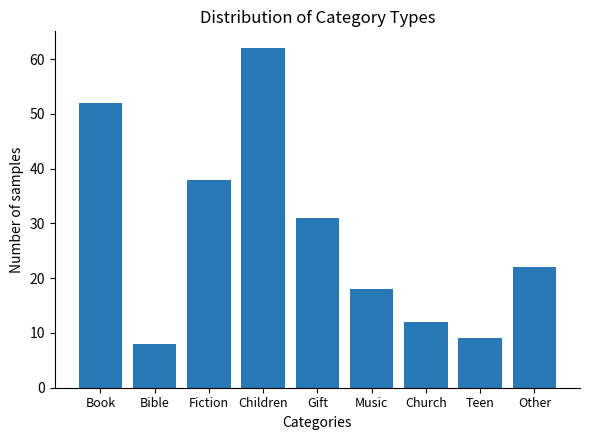

Reading right to left, what are all the values shown in this chart?

Other=22	Teen=9	Church=12	Music=18	Gift=31	Children=62	Fiction=38	Bible=8	Book=52